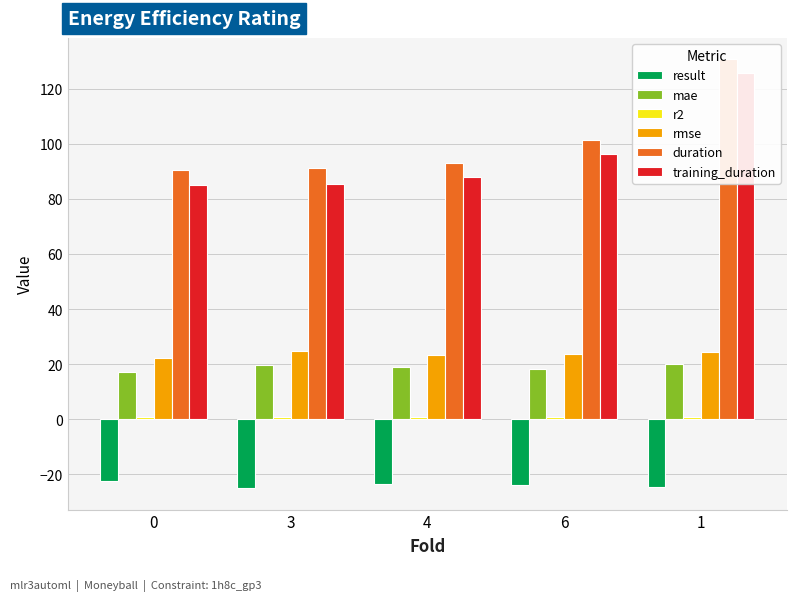

What is the label of the 5th bar from the left?

1